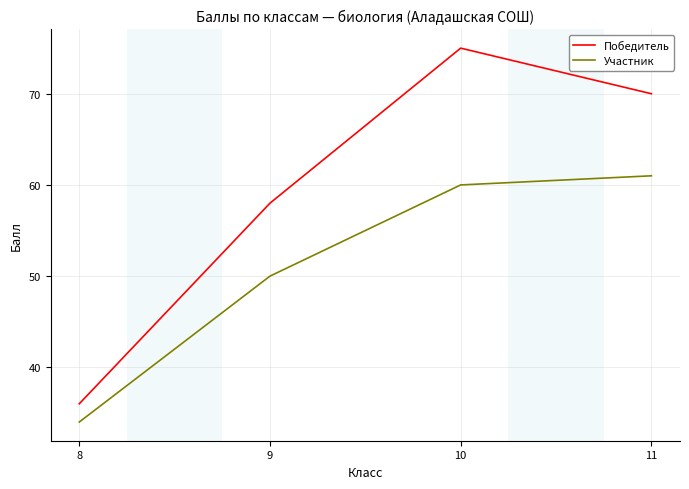

Which series changed the most between 10 and 11?

Победитель